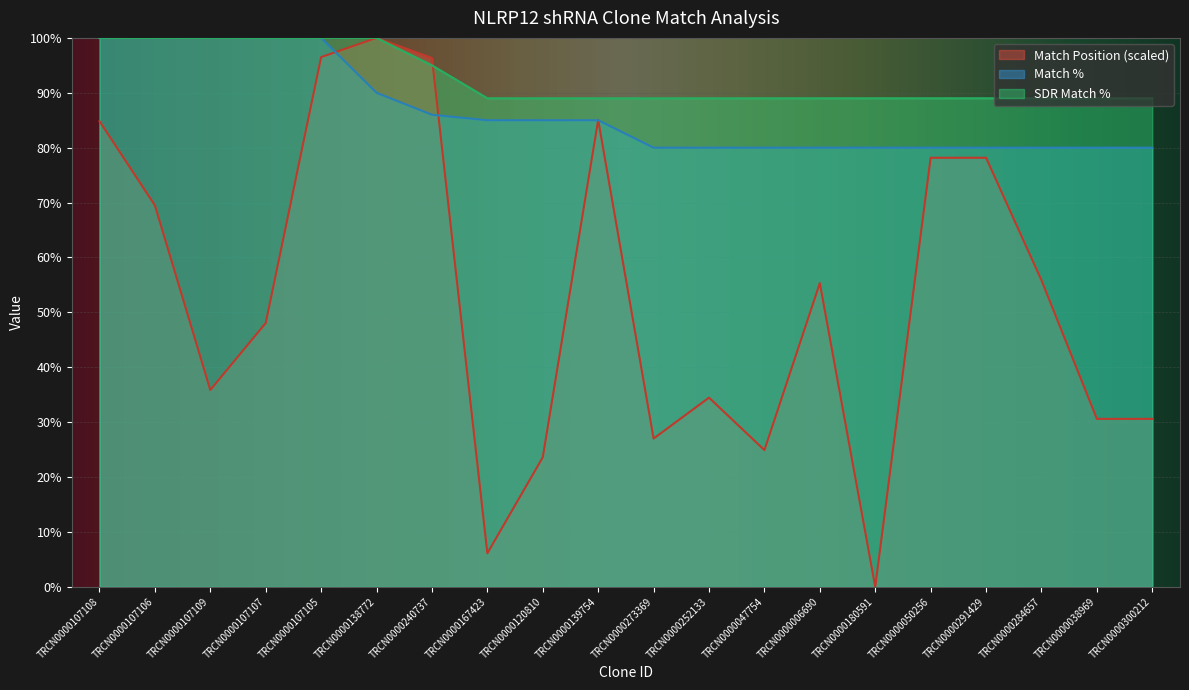

What is the total value across all series at TRCN0000107108?

284.8